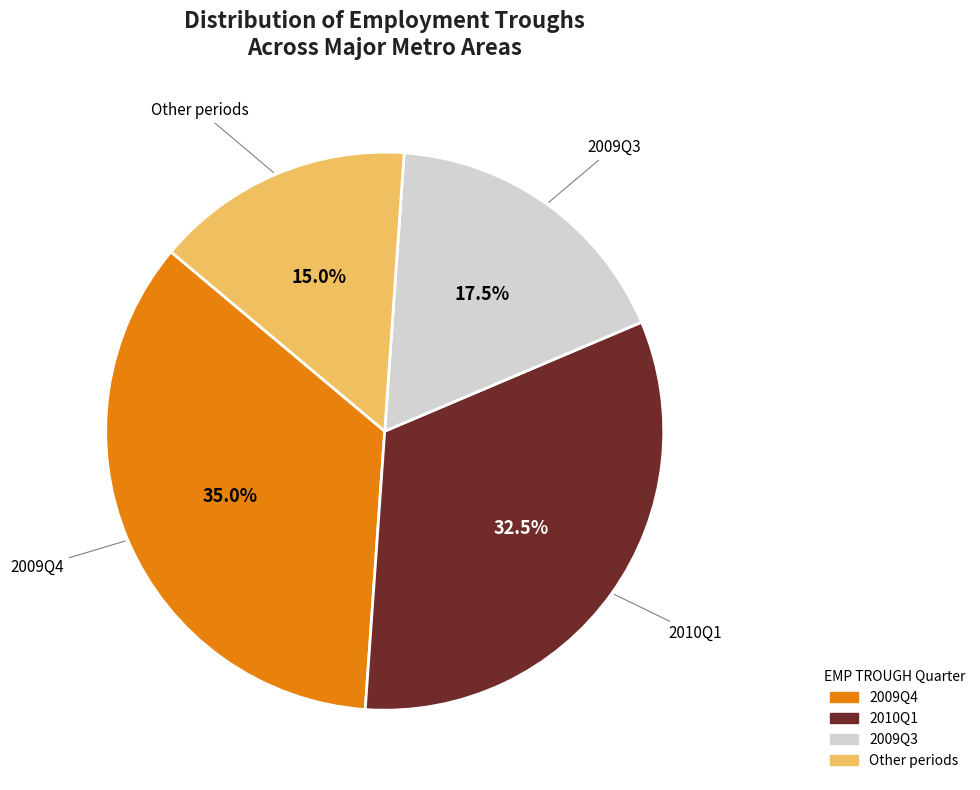

Does any single category account for the majority?

No